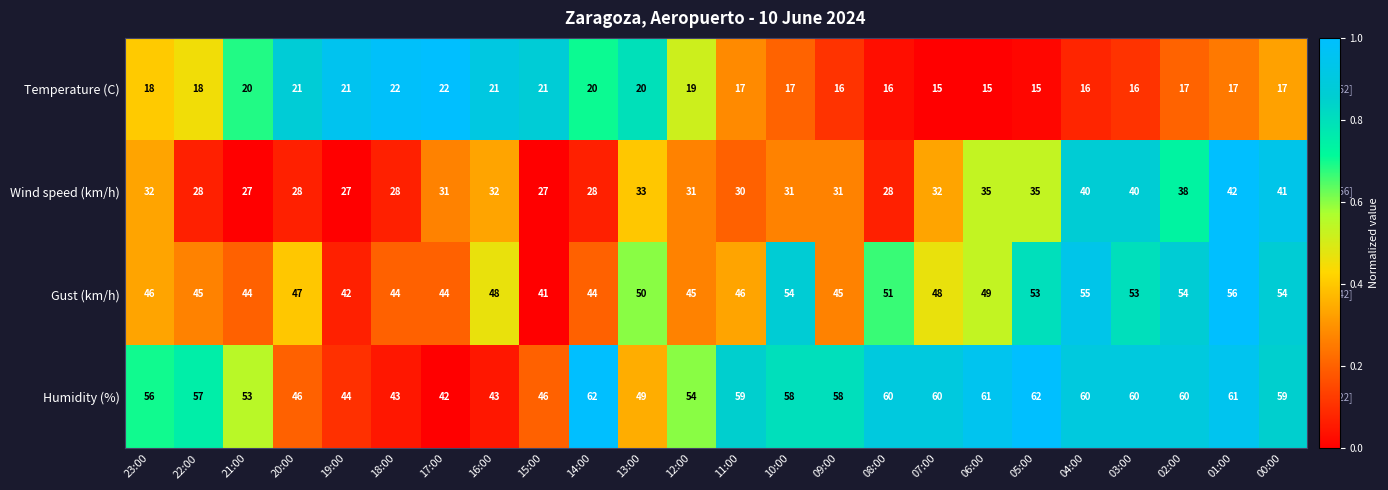

What is the total value across all series at 02:00?

169